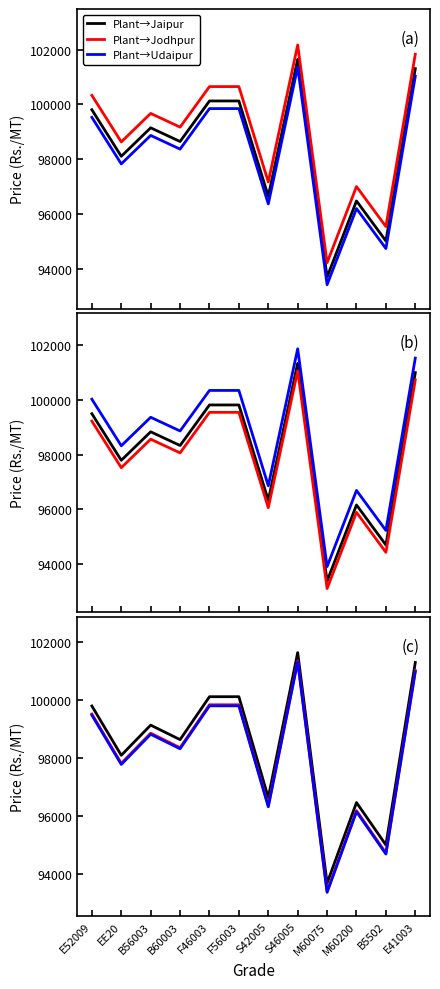

Which series has the largest total across all categories?

Plant→Jodhpur